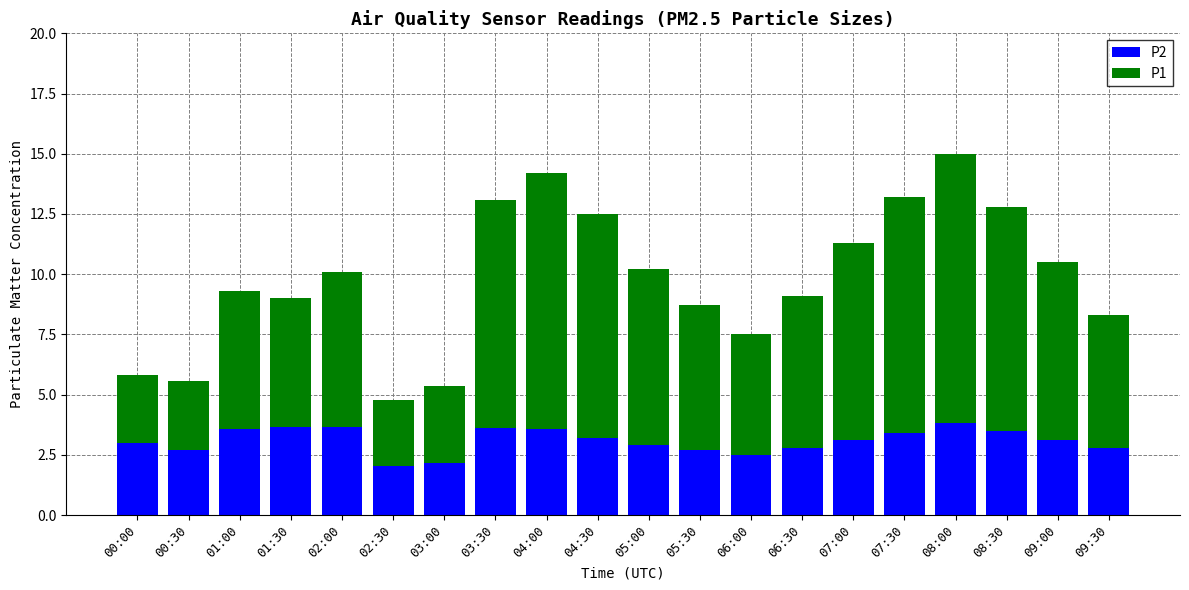

What is the difference between the second highest and minimum values in the P2 series?

1.6